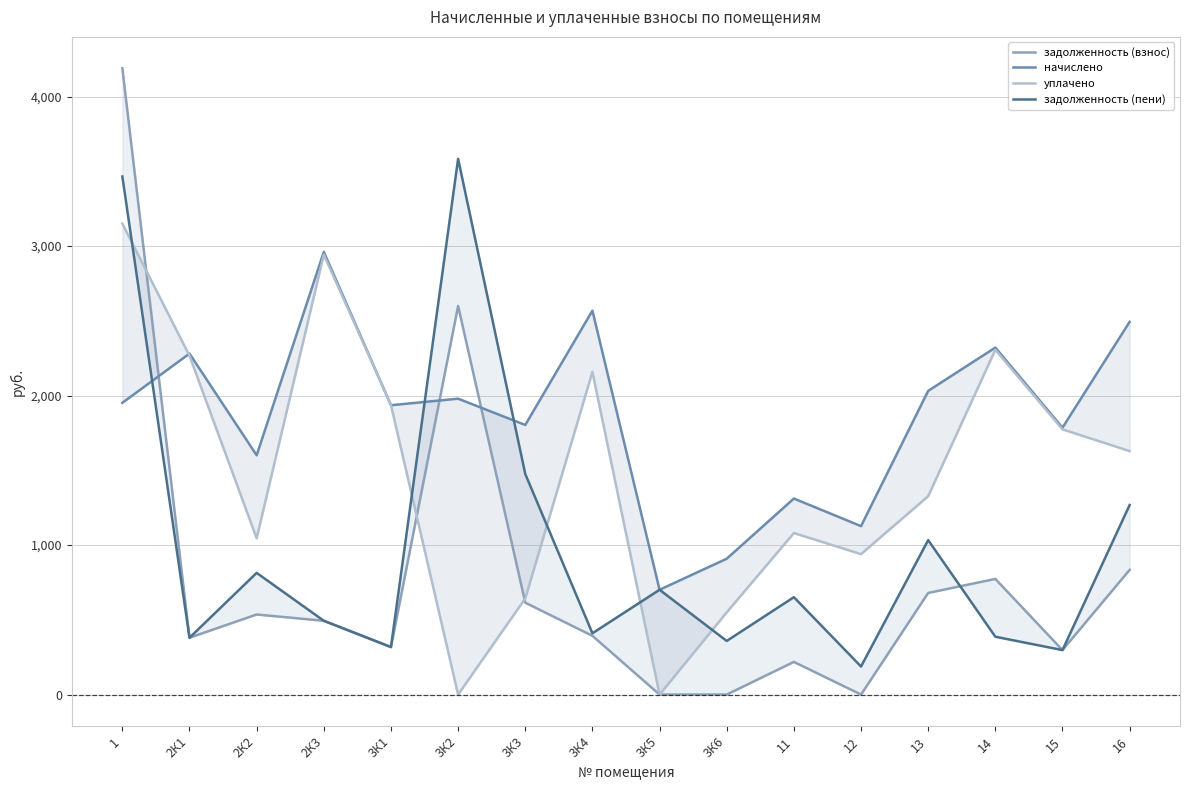

How many series are shown in this chart?

4